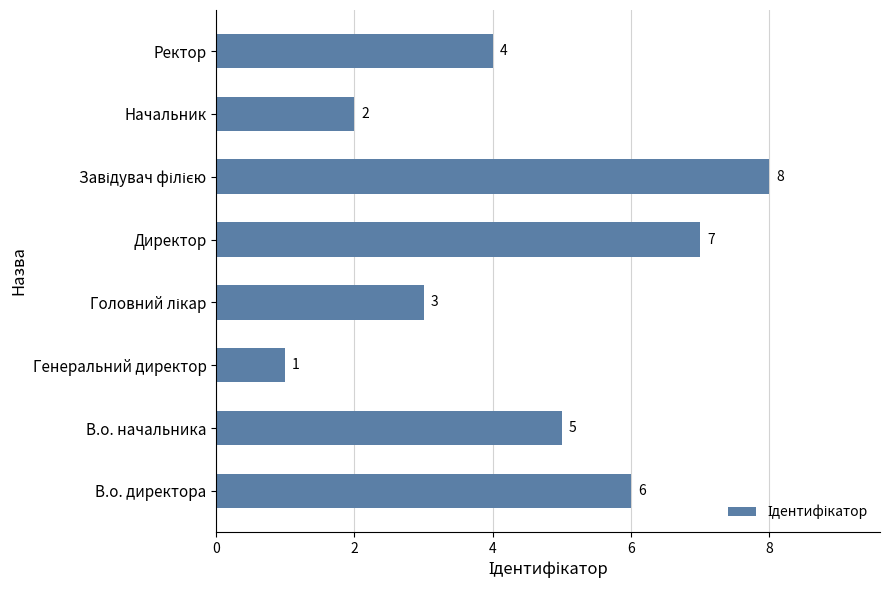

What is the difference between the maximum and minimum values?

7